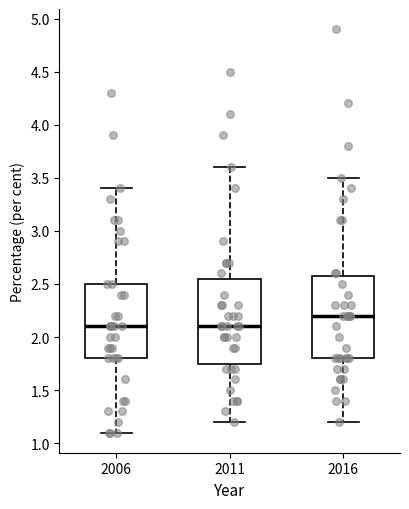

Reading left to right, transcribe this box plot: for each box, give where its median line is, the range the box spans, and where its two whiskers end, as read against the y-axis. The values are not printed on the chart, so give them approximately, as read against the axis.

2006: median 2.10, box 1.80 to 2.50, whiskers 1.10 to 3.40
2011: median 2.10, box 1.75 to 2.55, whiskers 1.20 to 3.60
2016: median 2.20, box 1.80 to 2.60, whiskers 1.20 to 3.50